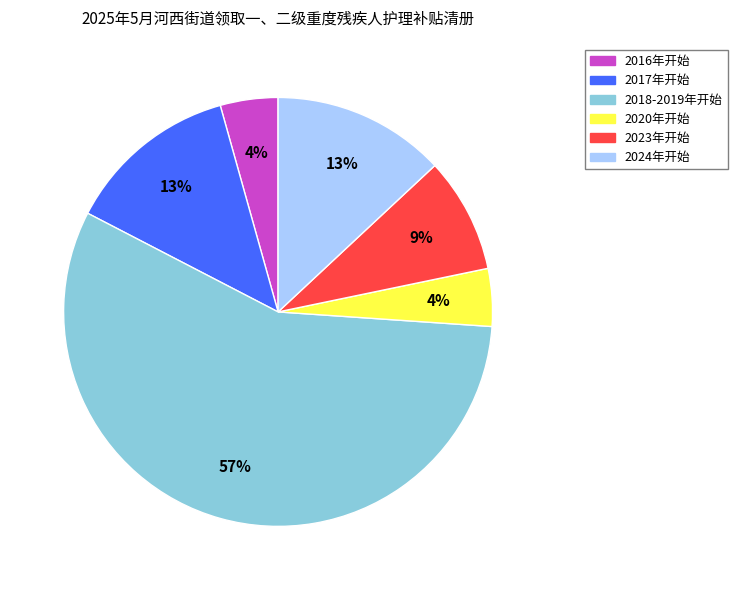

True or false: 2024年开始 accounts for 13% of the total.

True